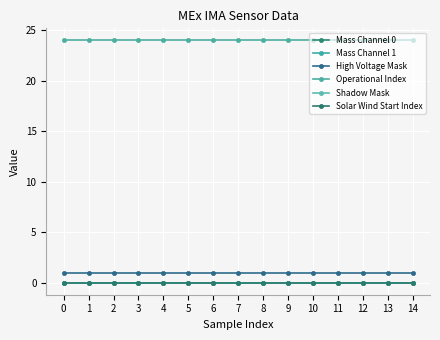

Does the chart display data point markers on the line(s)?

Yes